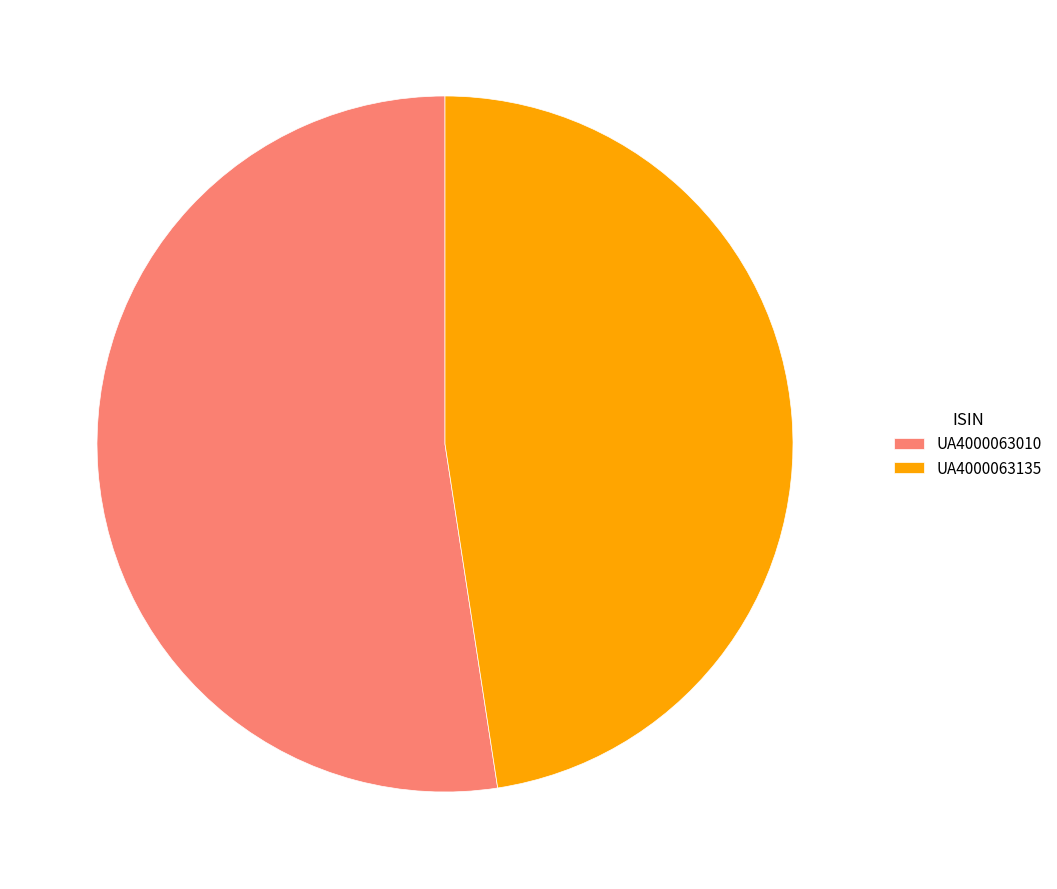

Combined, do UA4000063010 and UA4000063135 account for over 50%?

Yes